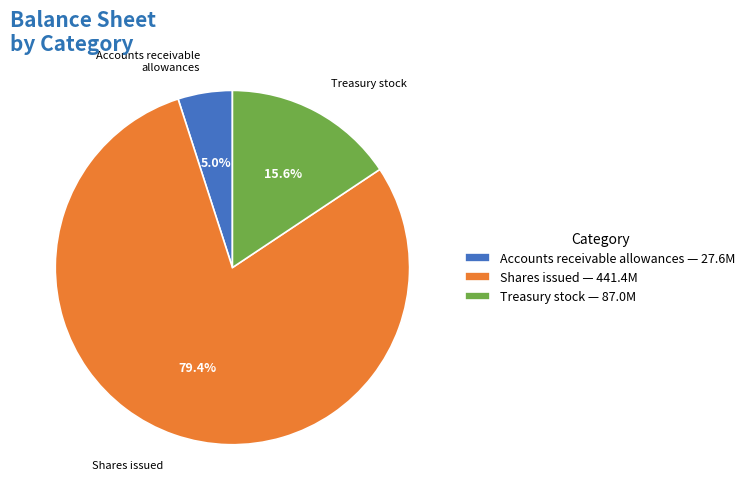

Between Shares issued — 441.4M and Accounts receivable allowances — 27.6M, which is larger?

Shares issued — 441.4M